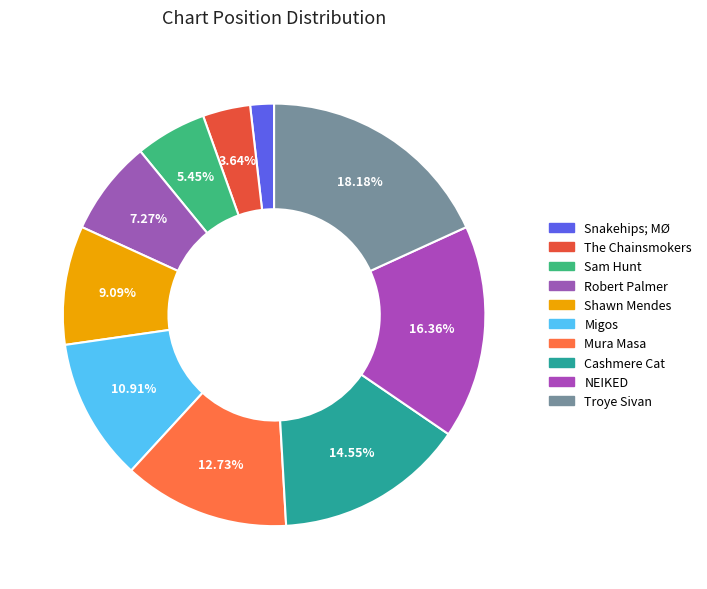

Does Shawn Mendes represent more than half of the total?

No